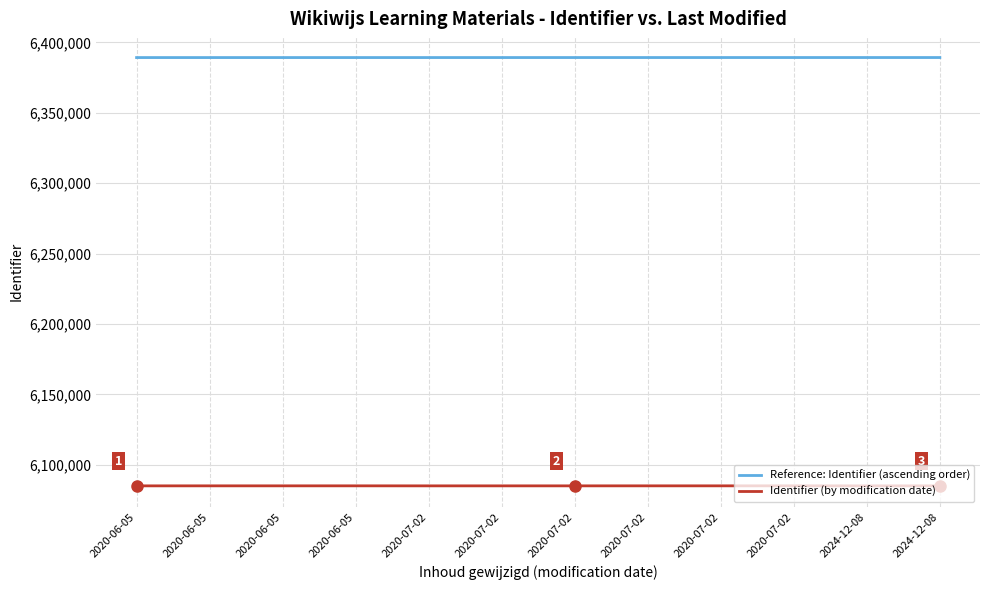

True or false: Reference: Identifier (ascending order) has more than 2 points higher than both neighbors.

False